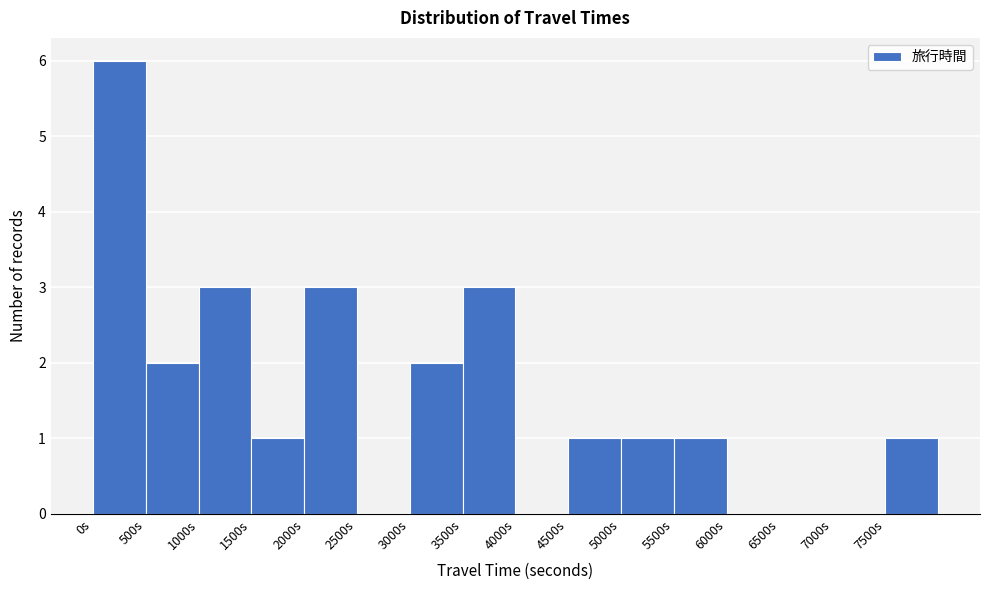

Reading left to right, list every bar in this chart as the range it spans on the x-axis followed by its height. The values are not printed on the chart, so give them approximately, as read against the axis.

0 to 500: 6
500 to 1000: 2
1000 to 1500: 3
1500 to 2000: 1
2000 to 2500: 3
2500 to 3000: 0
3000 to 3500: 2
3500 to 4000: 3
4000 to 4500: 0
4500 to 5000: 1
5000 to 5500: 1
5500 to 6000: 1
6000 to 6500: 0
6500 to 7000: 0
7000 to 7500: 0
7500 to 8000: 1